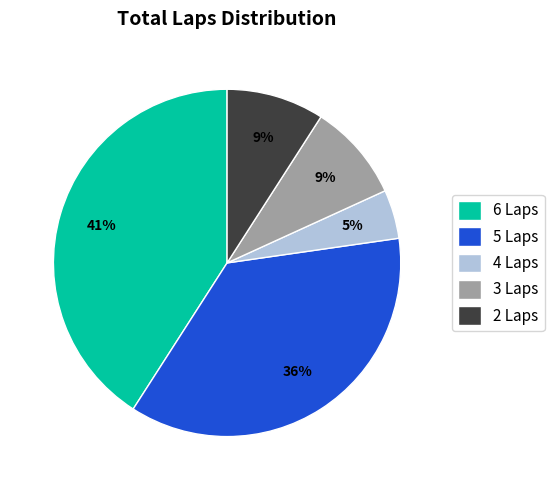

Is the sum of 2 Laps and 3 Laps greater than half?

No